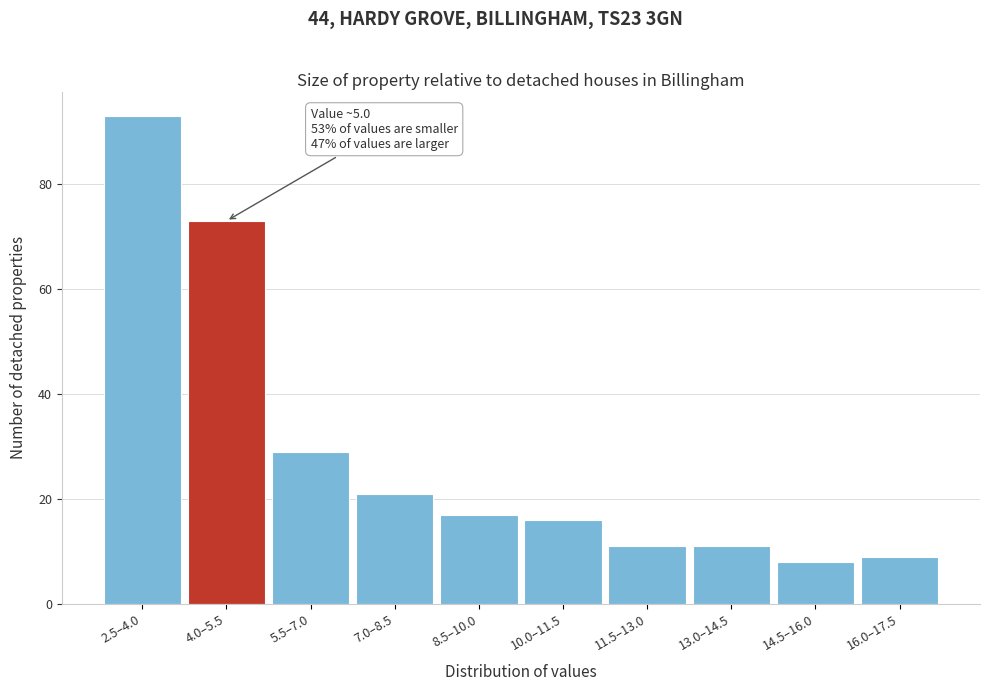

Reading right to left, extract all data points from this chart.

16.0–17.5=9	14.5–16.0=8	13.0–14.5=11	11.5–13.0=11	10.0–11.5=16	8.5–10.0=17	7.0–8.5=21	5.5–7.0=29	4.0–5.5=73	2.5–4.0=93